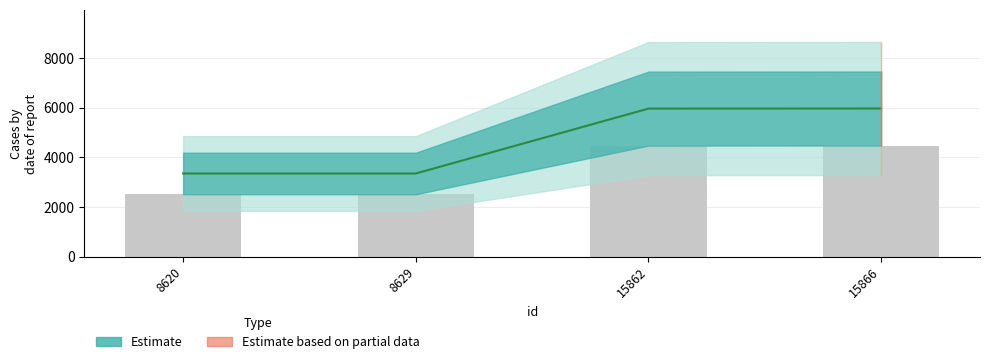

Does the chart contain stacked bars?

No